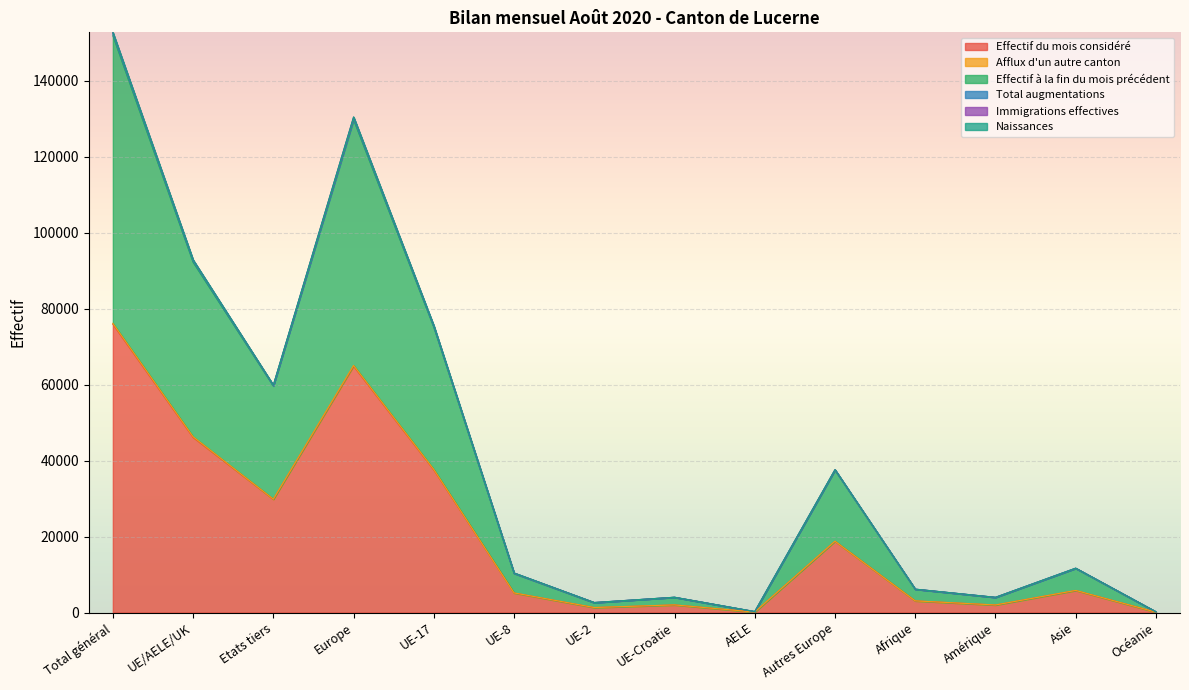

At which label does Effectif du mois considéré reach its peak?

Total général